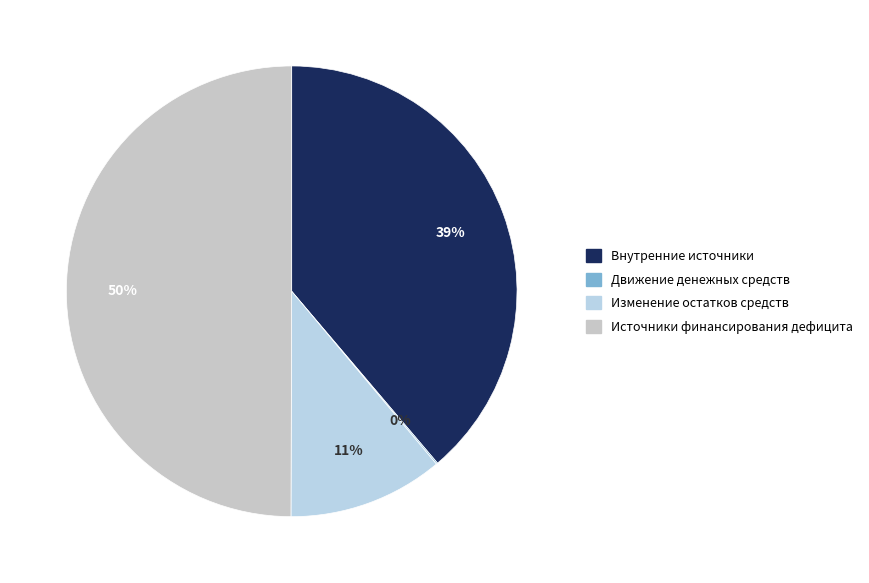

To the nearest percent, what is the difference between the Изменение остатков средств and Движение денежных средств slice percentages?

11%